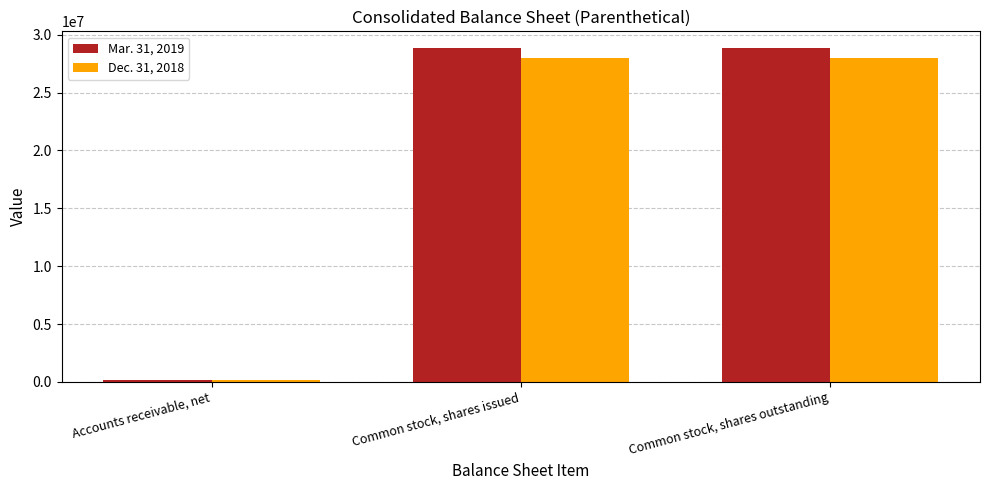

What is the average value of the Dec. 31, 2018 series?

18676835